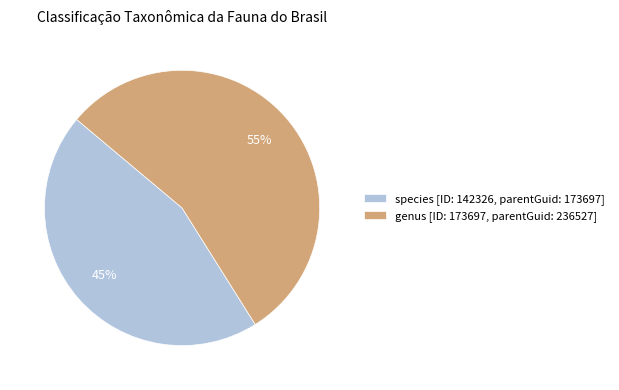

Is the sum of species [ID: 142326, parentGuid: 173697] and genus [ID: 173697, parentGuid: 236527] greater than half?

Yes